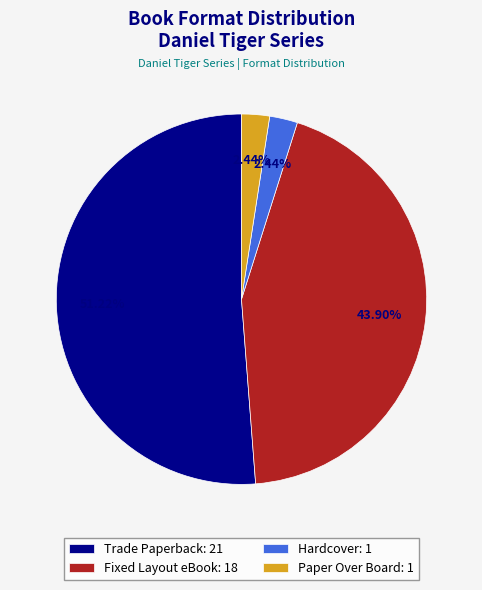

Which has a higher value, Fixed Layout eBook or Hardcover?

Fixed Layout eBook